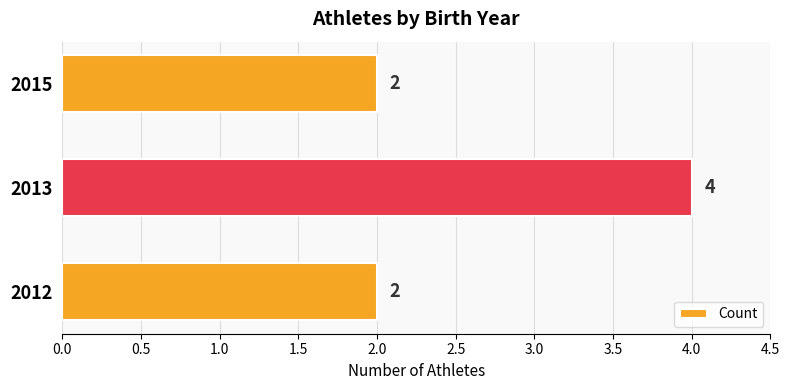

What is the average value?

3